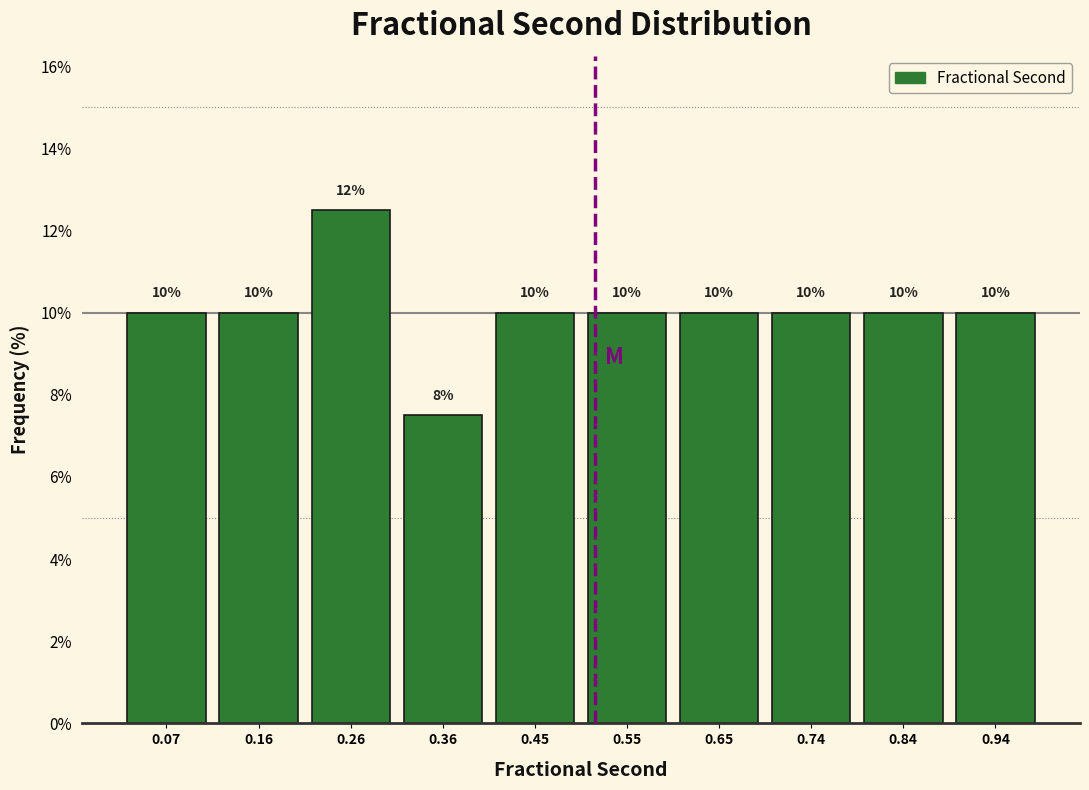

Over which range of the x-axis is the bar tallest?

0.21 to 0.31